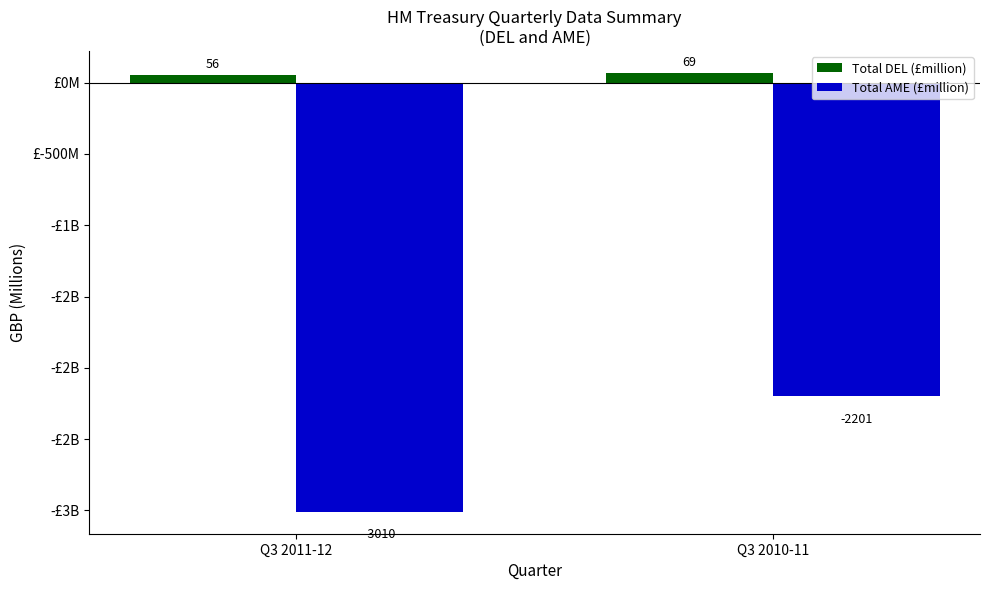

Which series has the largest total across all categories?

Total DEL (£million)